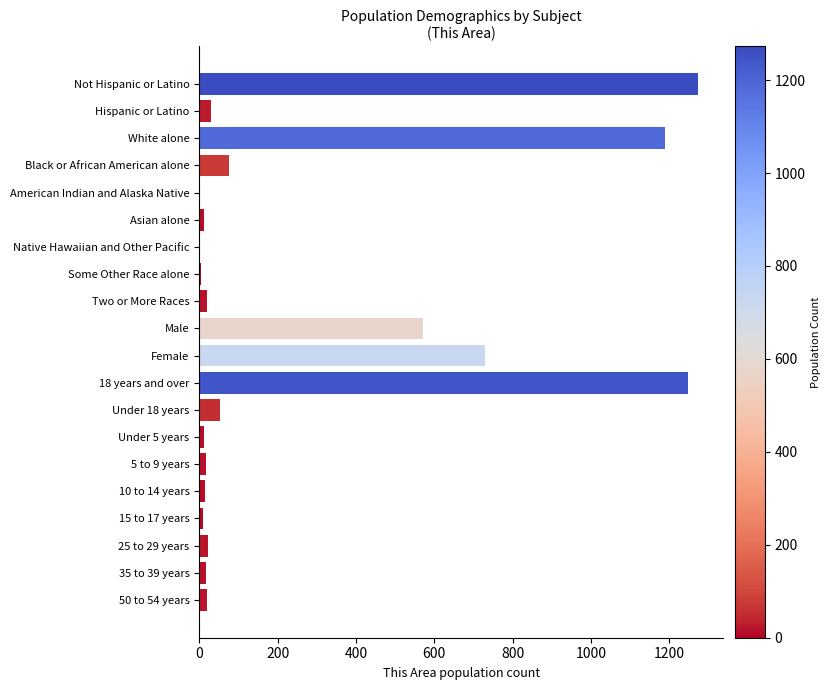

What is the greatest value displayed?

1273